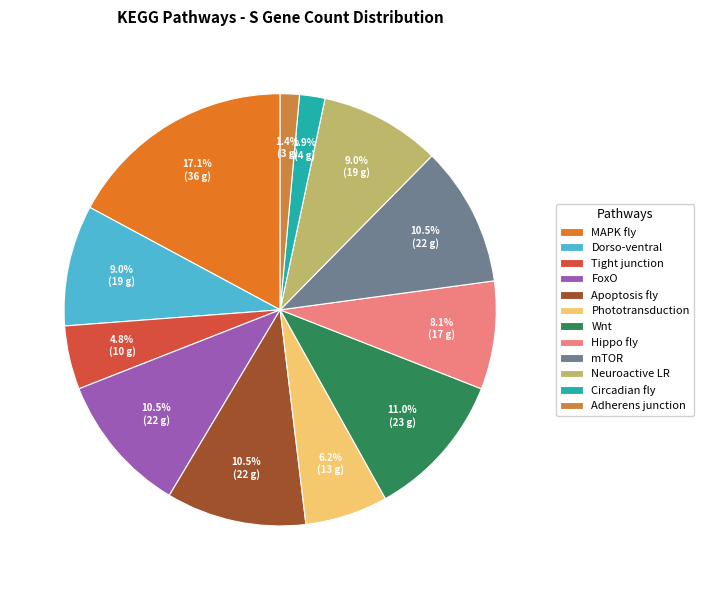

Between Dorso-ventral and mTOR, which is larger?

mTOR